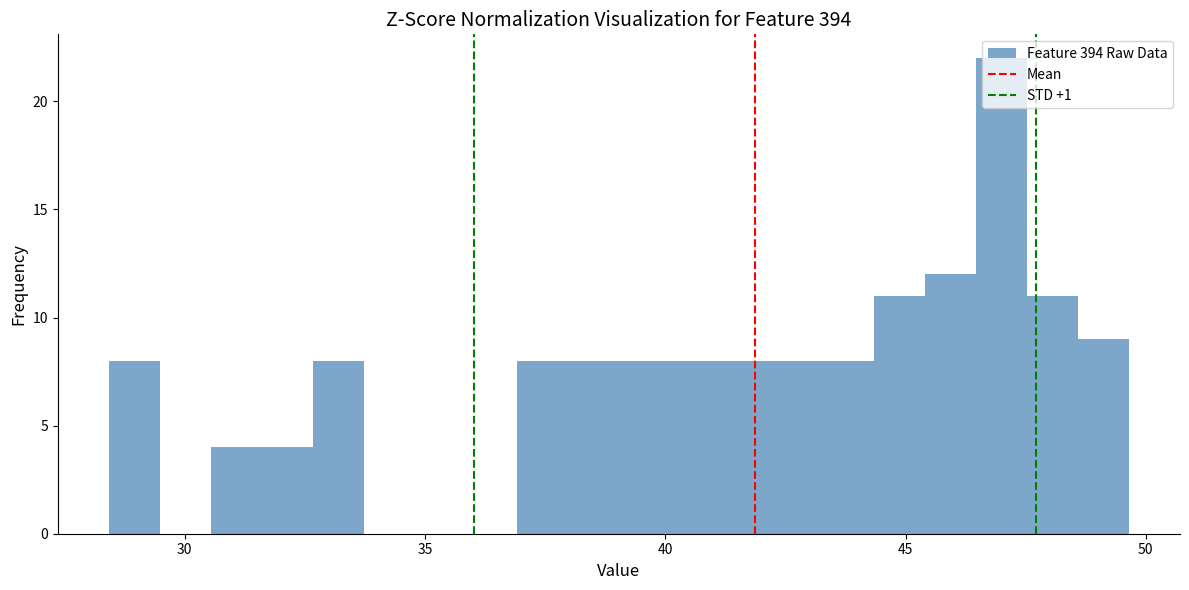

Read against the x-axis, roughly where is the centre of the tallest bar?

47.0